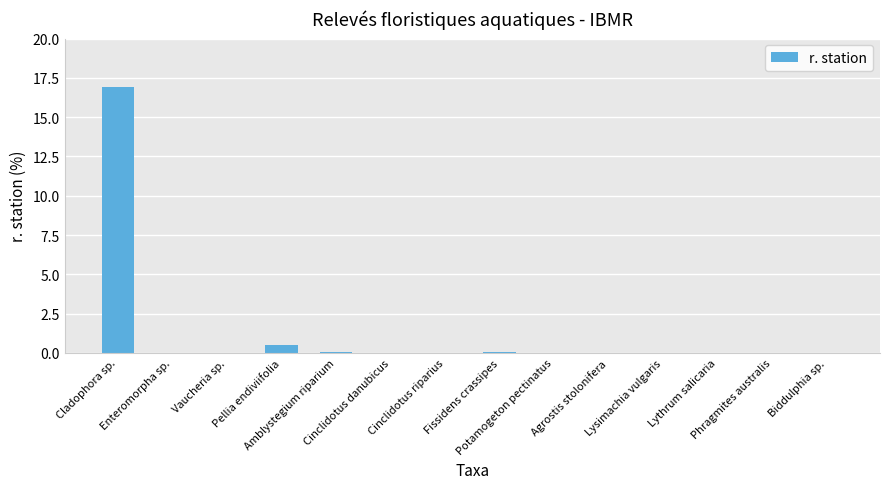

What is the maximum value shown in the chart?

16.9